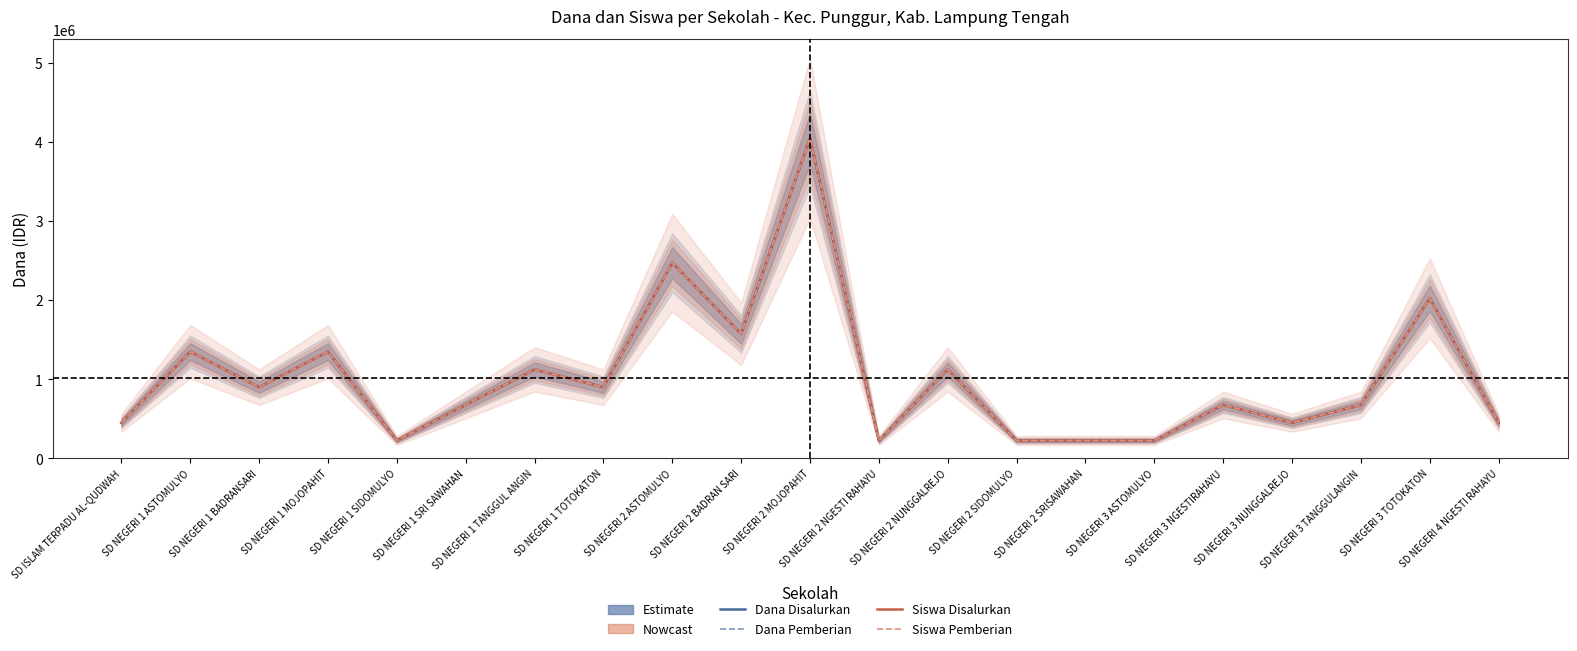

Is the value of Siswa Disalurkan at SD NEGERI 1 SRI SAWAHAN greater than the value of Dana Pemberian at SD NEGERI 1 SIDOMULYO?

Yes